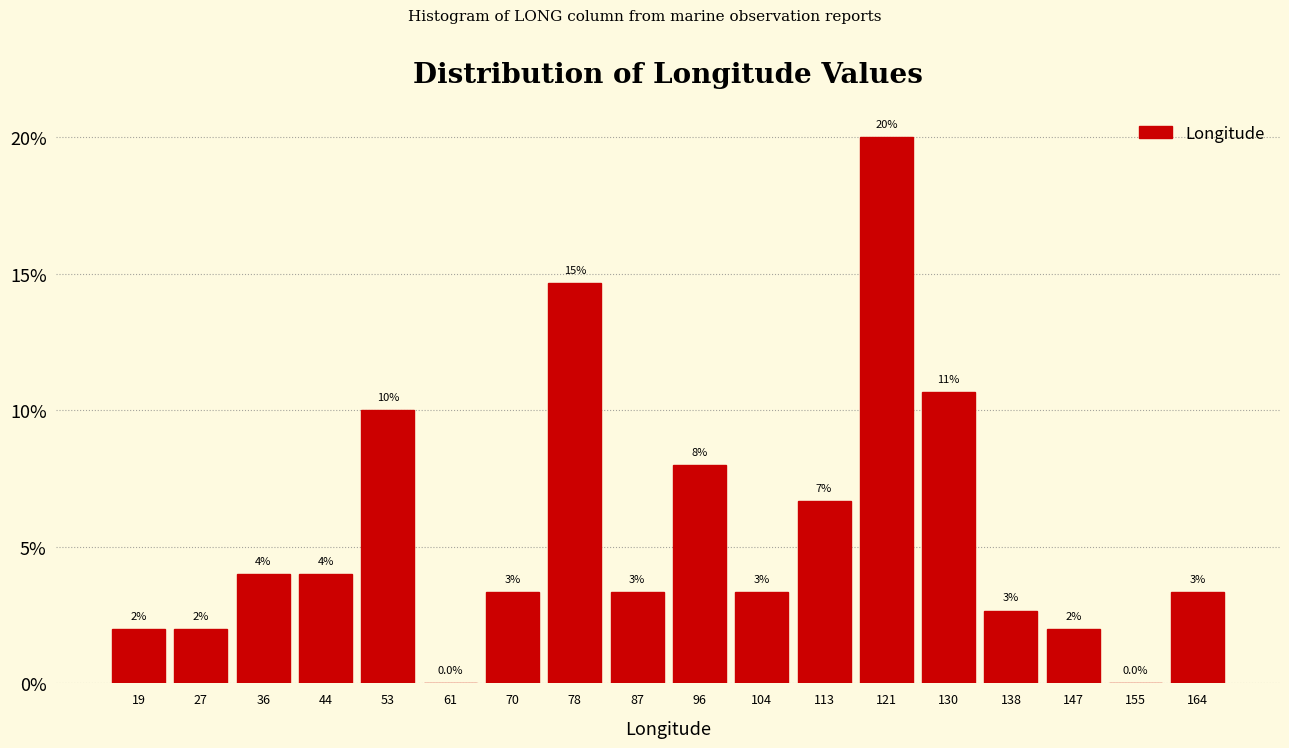

Over which range of the x-axis is the bar tallest?

117 to 125